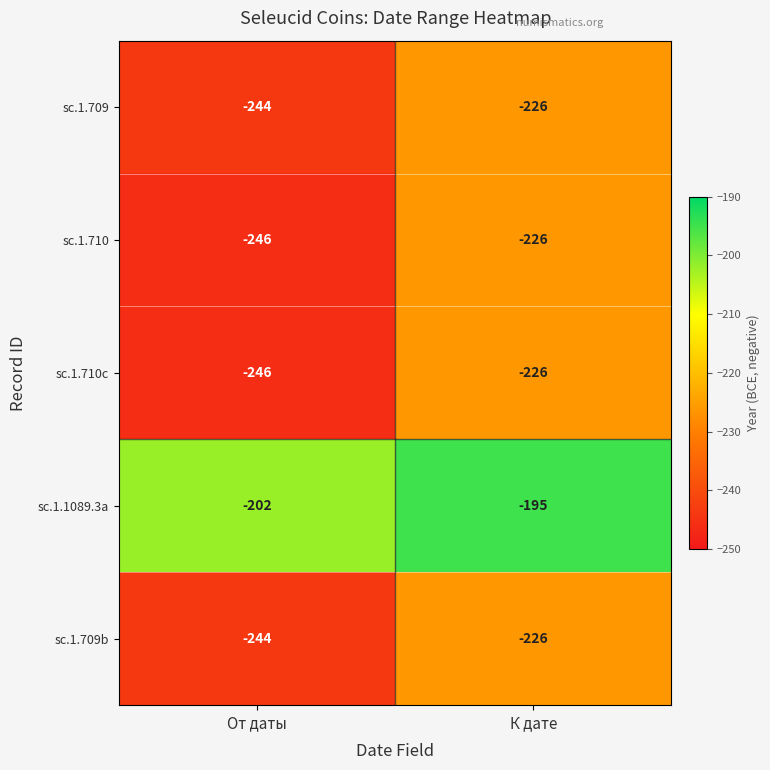

Count the number of data series in this chart.

5